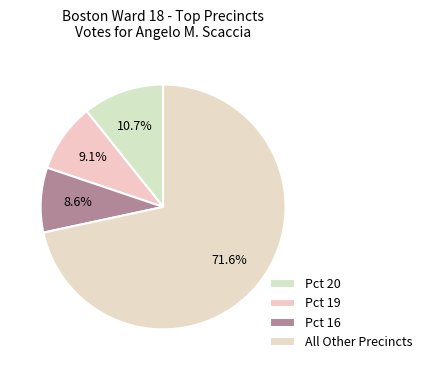

How many slices are in this pie chart?

4